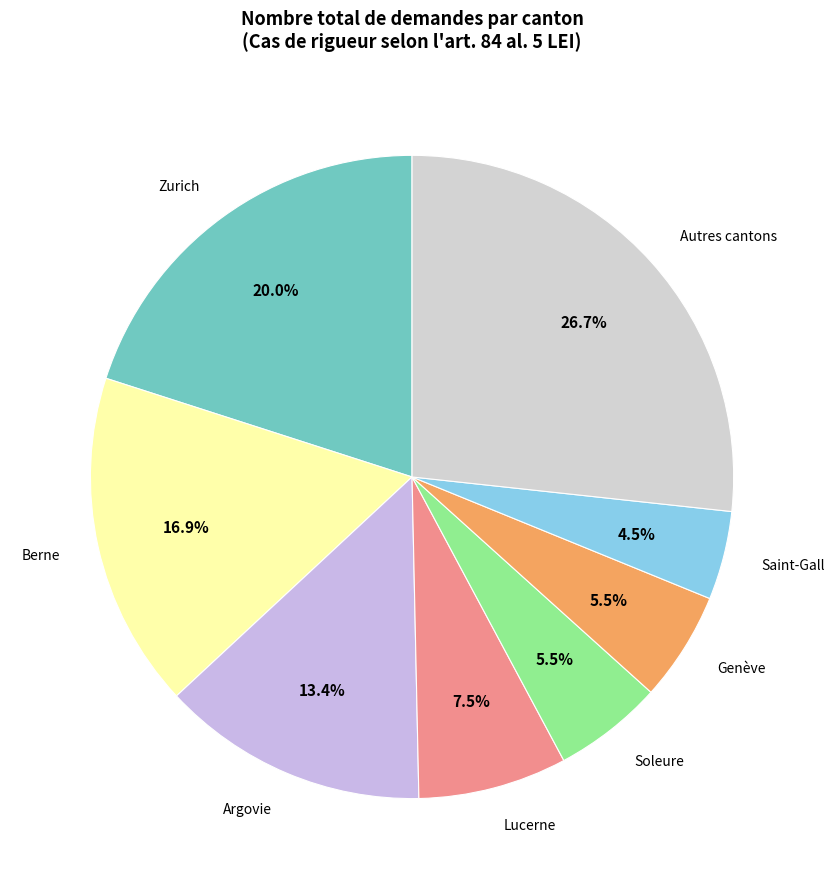

Approximately how many times larger is the value at Berne compared to Saint-Gall?

3.8